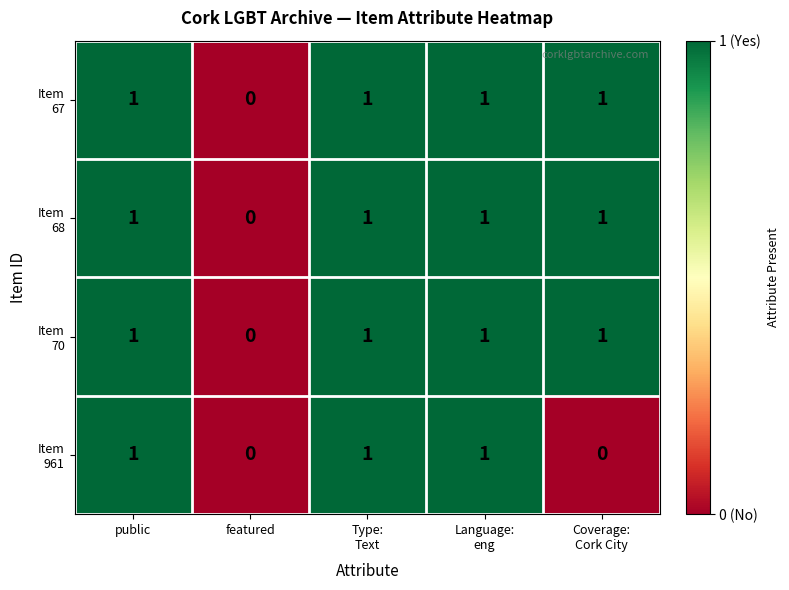

How many data points does each series have?

5